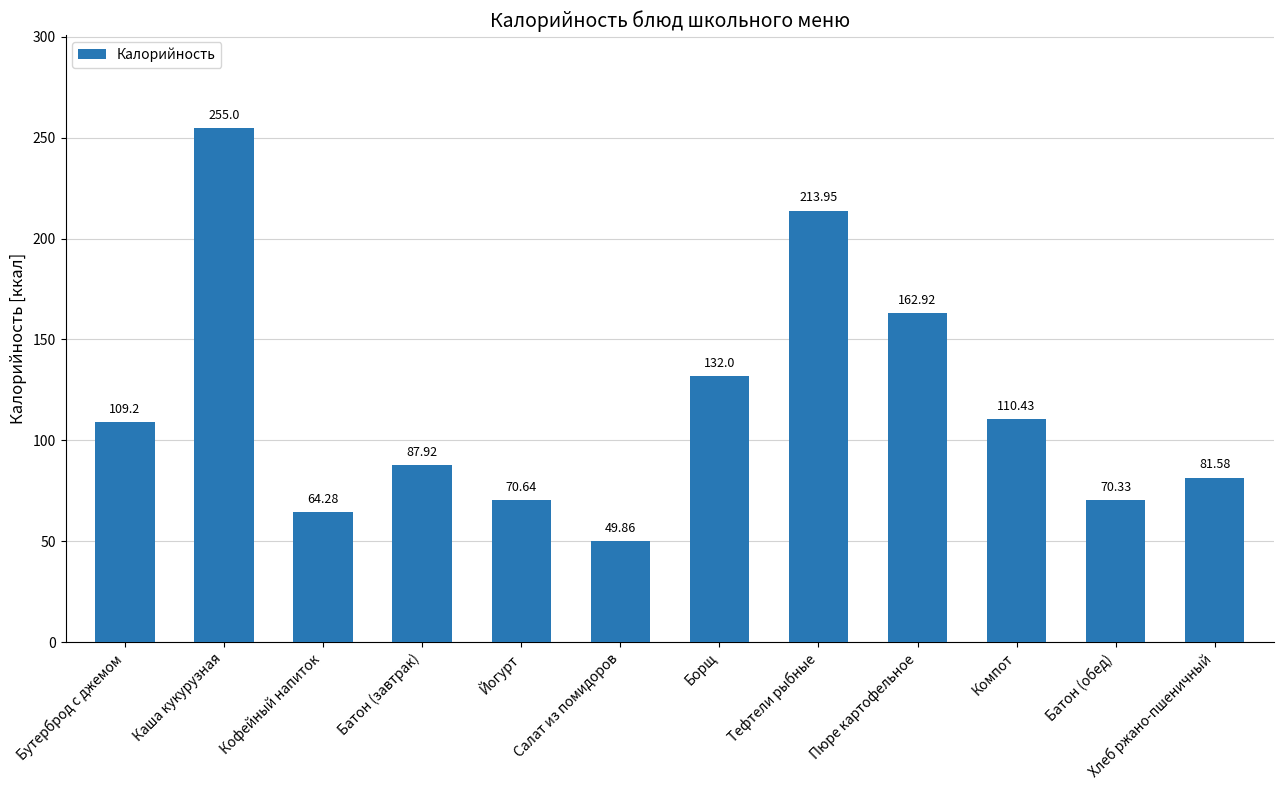

List the labels in order of value, smallest first.

Салат из помидоров, Кофейный напиток, Батон (обед), Йогурт, Хлеб ржано-пшеничный, Батон (завтрак), Бутерброд с джемом, Компот, Борщ, Пюре картофельное, Тефтели рыбные, Каша кукурузная